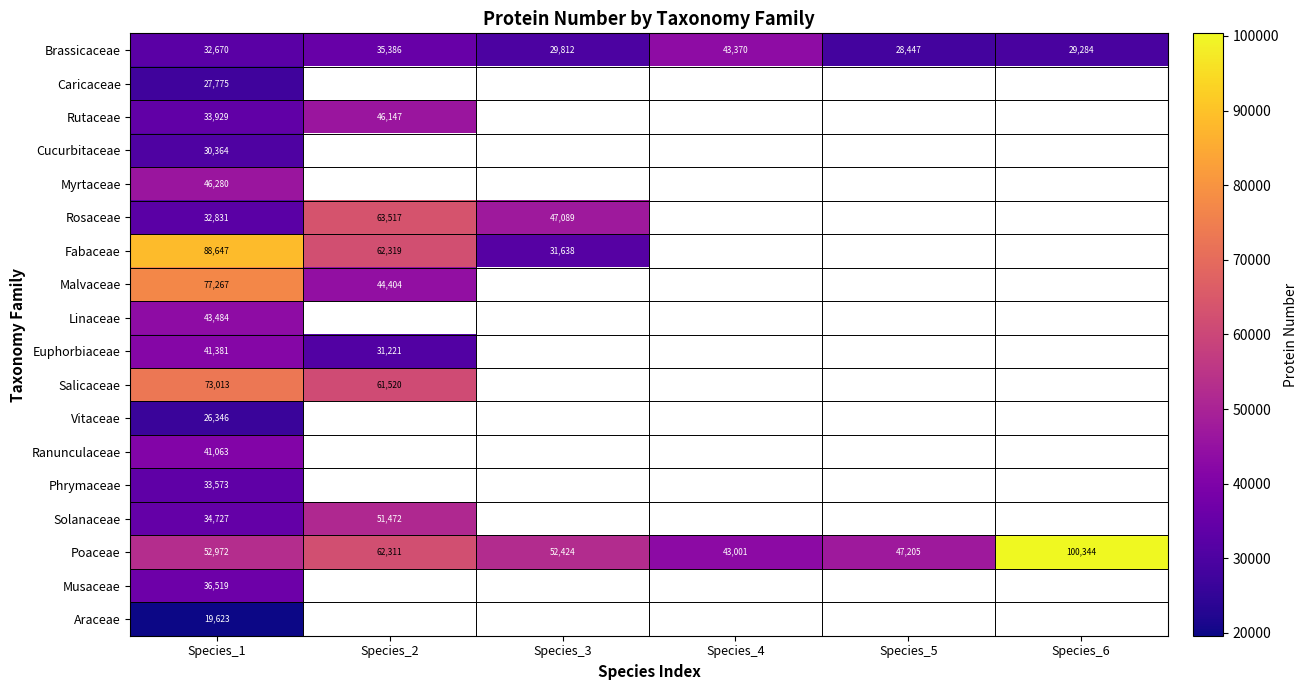

At how many categories does at least one series exceed 94558?

1